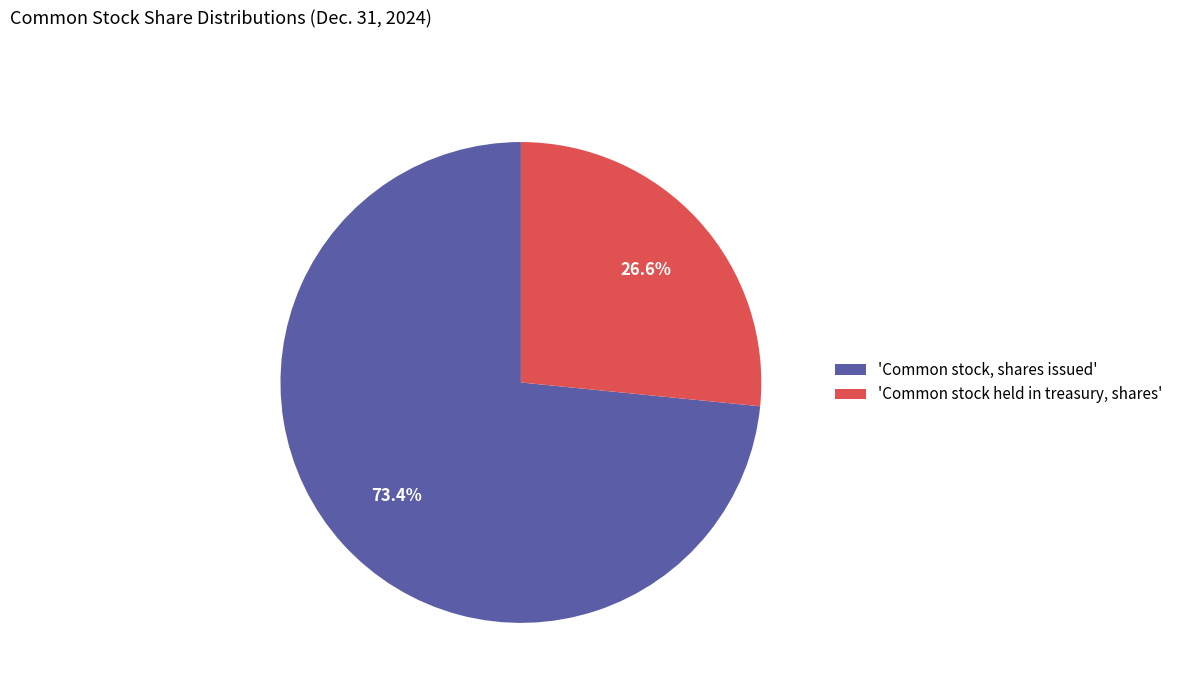

Which category has the smallest portion of the pie?

'Common stock held in treasury, shares'